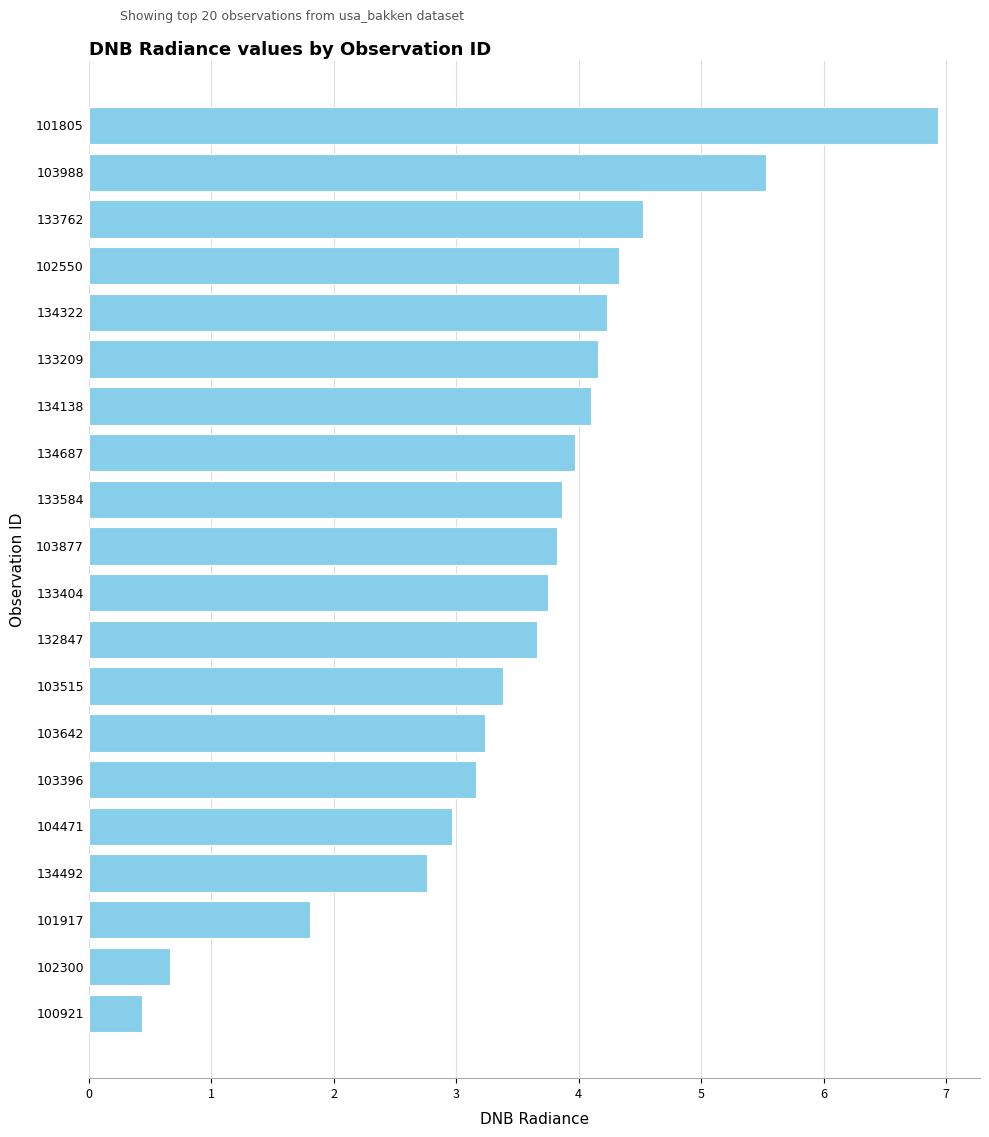

Are the bars grouped side by side (vs. stacked)?

No